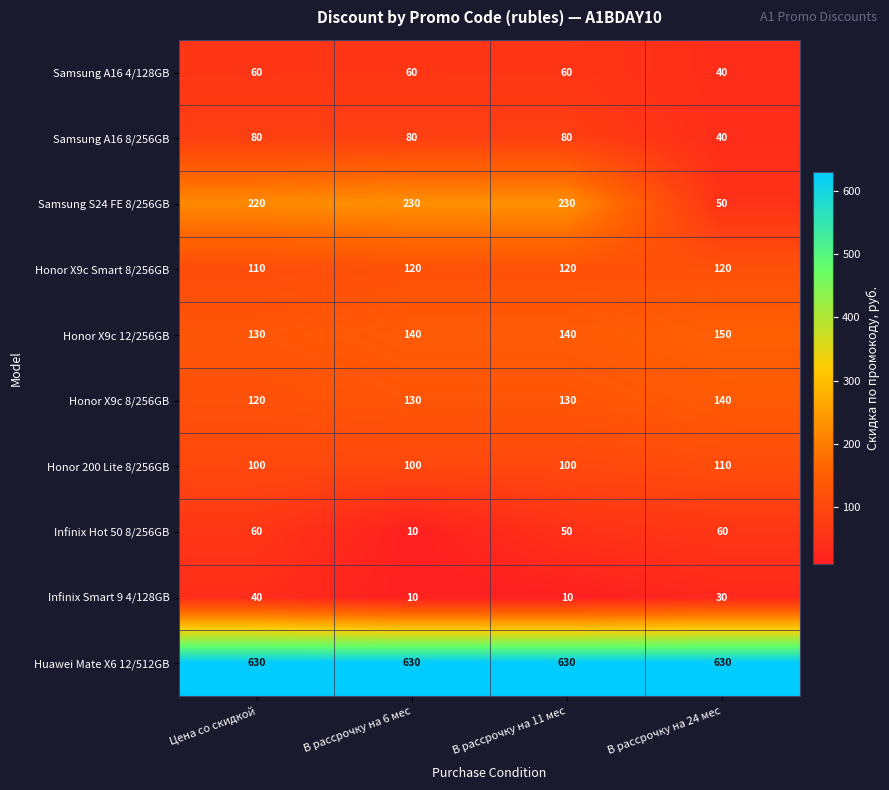

What is the maximum value for Samsung A16 8/256GB?

80